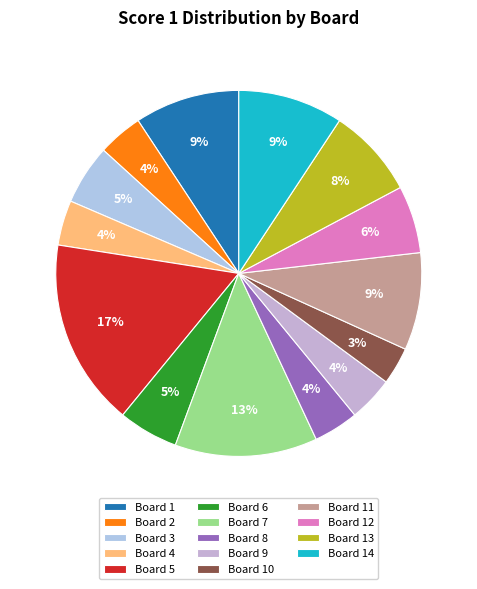

To the nearest percent, what is the average slice percentage?

7%